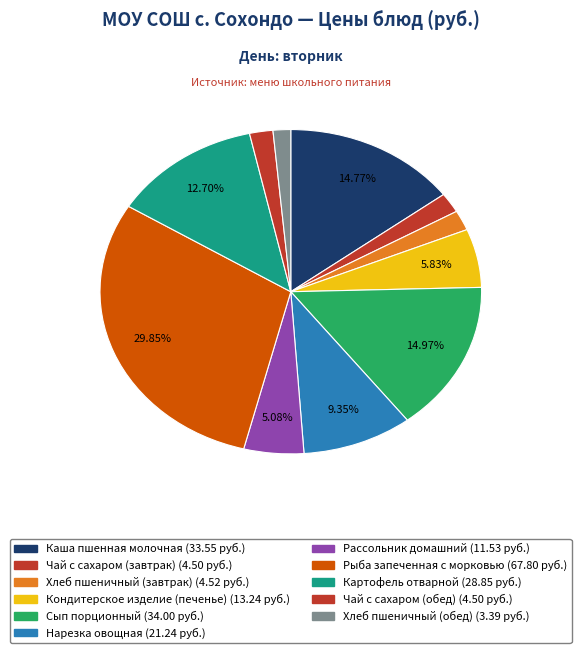

Count the number of slices in the pie.

11